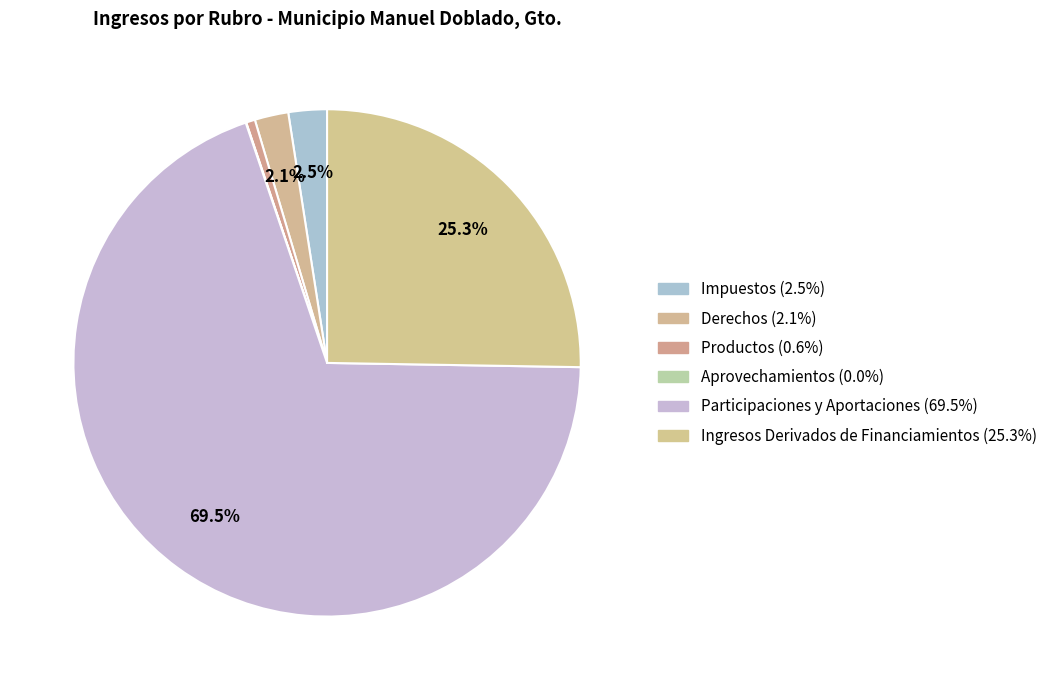

What is the total percentage of Impuestos and Aprovechamientos?

2.5%